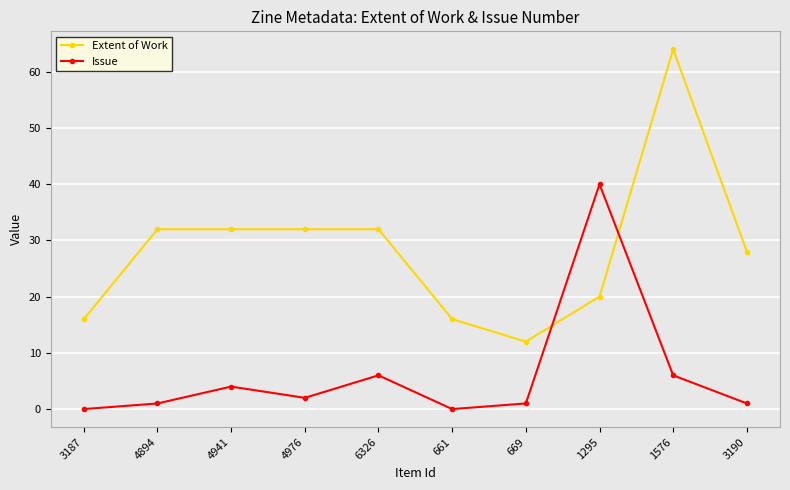

List the series in order of their overall mean, lowest first.

Issue, Extent of Work